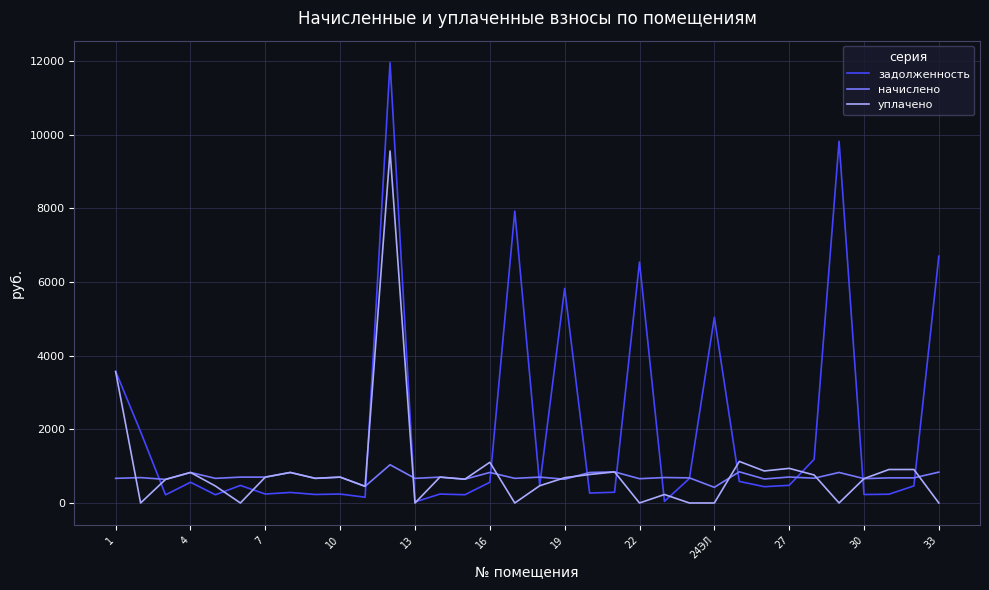

What is the average value of the начислено series?

710.6